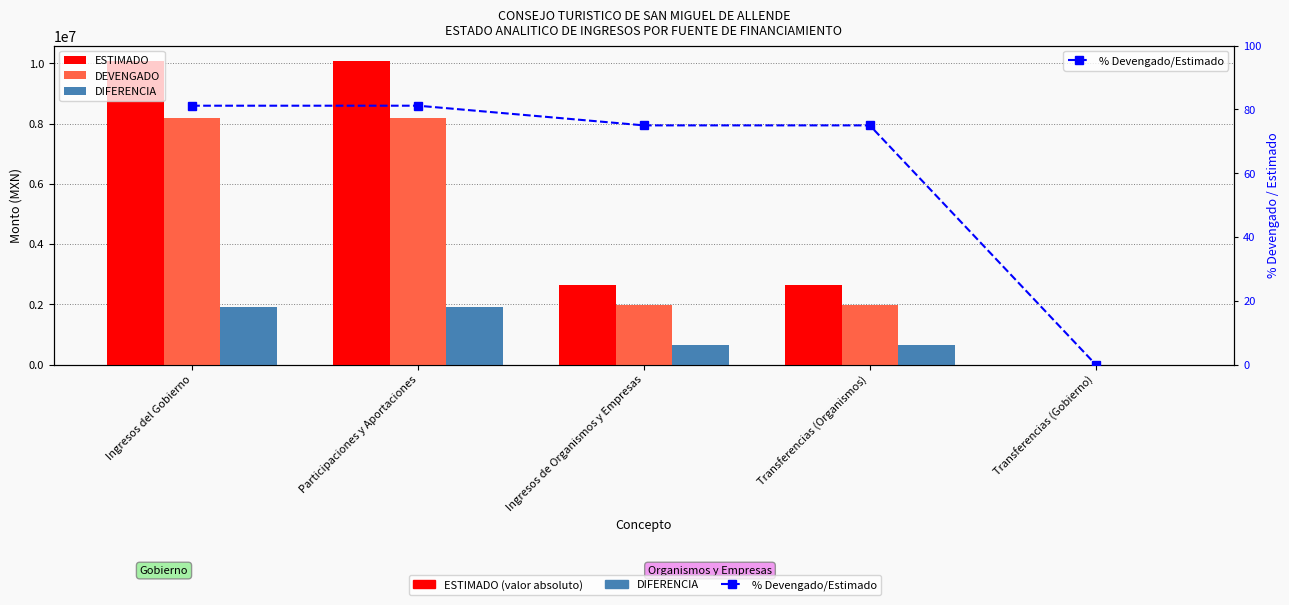

How many values in ESTIMADO are above zero?

4